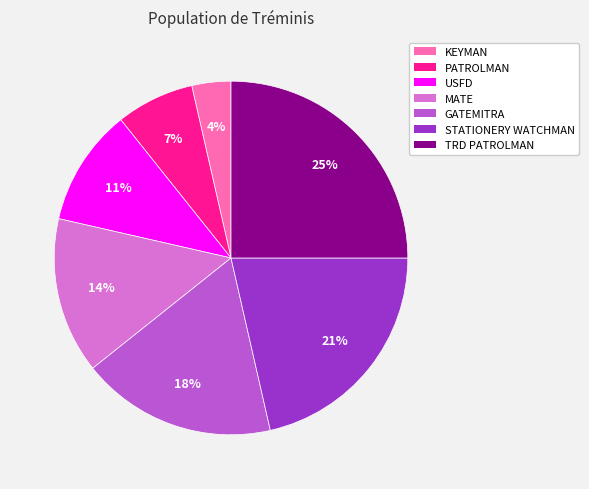

To the nearest percent, what is the average slice percentage?

14%